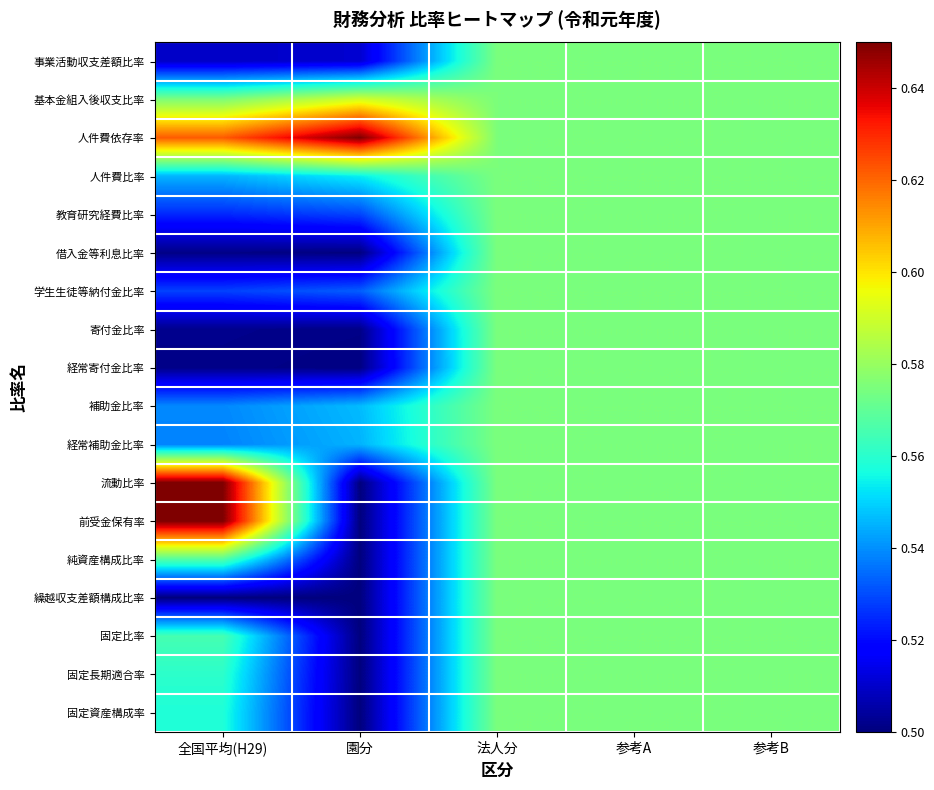

Reading left to right, list all the values displayed in this chart.

事業活動収支差額比率: 全国平均(H29)=0.5	園分=0.5	法人分=0.6	参考A=0.6	参考B=0.6
基本金組入後収支比率: 全国平均(H29)=0.6	園分=0.6	法人分=0.6	参考A=0.6	参考B=0.6
人件費依存率: 全国平均(H29)=0.6	園分=0.7	法人分=0.6	参考A=0.6	参考B=0.6
人件費比率: 全国平均(H29)=0.5	園分=0.6	法人分=0.6	参考A=0.6	参考B=0.6
教育研究経費比率: 全国平均(H29)=0.5	園分=0.5	法人分=0.6	参考A=0.6	参考B=0.6
借入金等利息比率: 全国平均(H29)=0.5	園分=0.5	法人分=0.6	参考A=0.6	参考B=0.6
学生生徒等納付金比率: 全国平均(H29)=0.5	園分=0.5	法人分=0.6	参考A=0.6	参考B=0.6
寄付金比率: 全国平均(H29)=0.5	園分=0.5	法人分=0.6	参考A=0.6	参考B=0.6
経常寄付金比率: 全国平均(H29)=0.5	園分=0.5	法人分=0.6	参考A=0.6	参考B=0.6
補助金比率: 全国平均(H29)=0.5	園分=0.5	法人分=0.6	参考A=0.6	参考B=0.6
経常補助金比率: 全国平均(H29)=0.5	園分=0.5	法人分=0.6	参考A=0.6	参考B=0.6
流動比率: 全国平均(H29)=0.7	園分=0.5	法人分=0.6	参考A=0.6	参考B=0.6
前受金保有率: 全国平均(H29)=0.7	園分=0.5	法人分=0.6	参考A=0.6	参考B=0.6
純資産構成比率: 全国平均(H29)=0.6	園分=0.5	法人分=0.6	参考A=0.6	参考B=0.6
繰越収支差額構成比率: 全国平均(H29)=0.5	園分=0.5	法人分=0.6	参考A=0.6	参考B=0.6
固定比率: 全国平均(H29)=0.6	園分=0.5	法人分=0.6	参考A=0.6	参考B=0.6
固定長期適合率: 全国平均(H29)=0.6	園分=0.5	法人分=0.6	参考A=0.6	参考B=0.6
固定資産構成率: 全国平均(H29)=0.6	園分=0.5	法人分=0.6	参考A=0.6	参考B=0.6